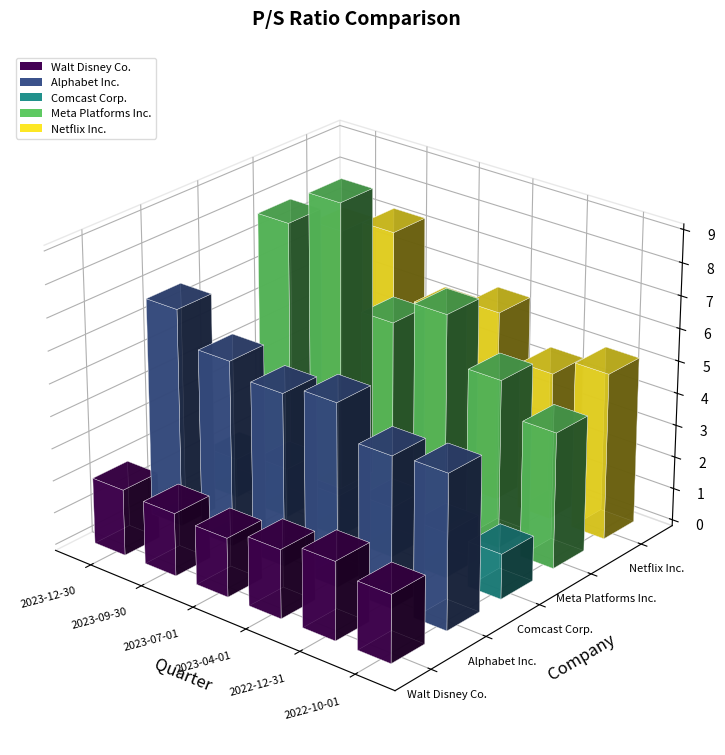

How many groups of bars are there?

6